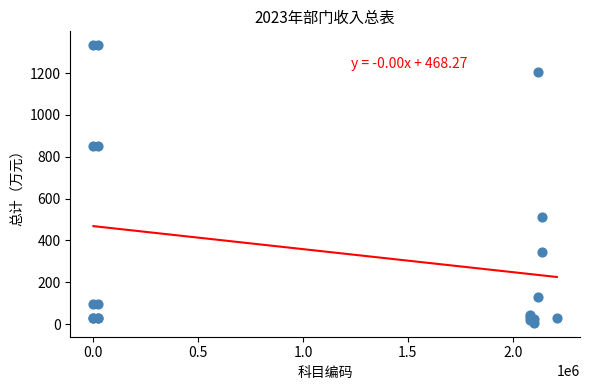

What Y value in the scatter plot is closest to 669?

509.7